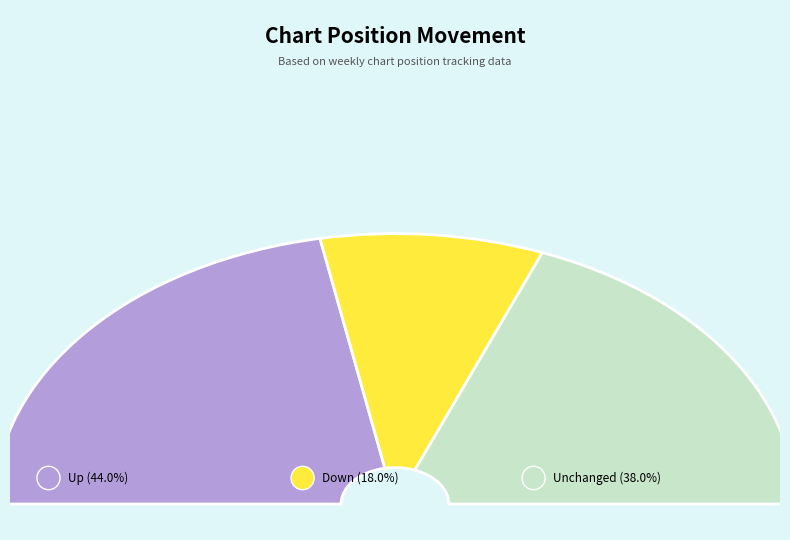

Which slice is the largest?

up